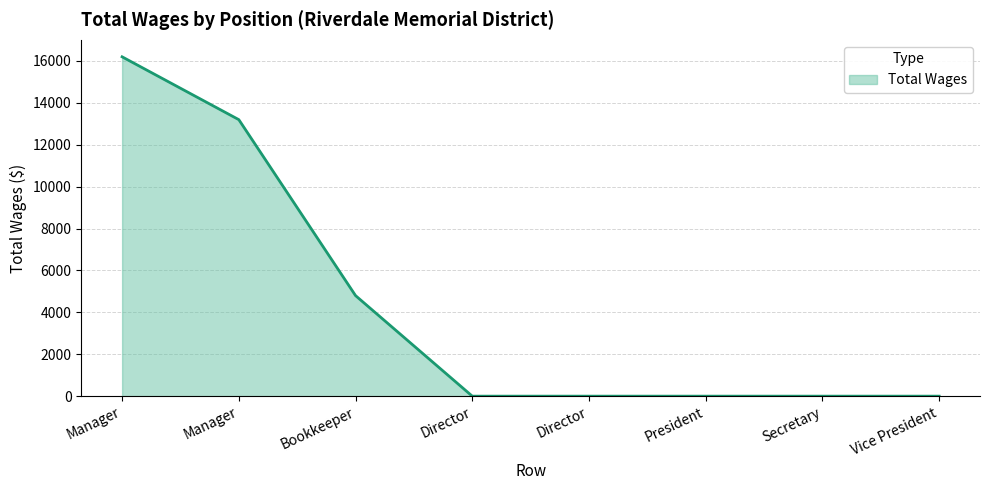

Which category has the highest value across all series?

Manager